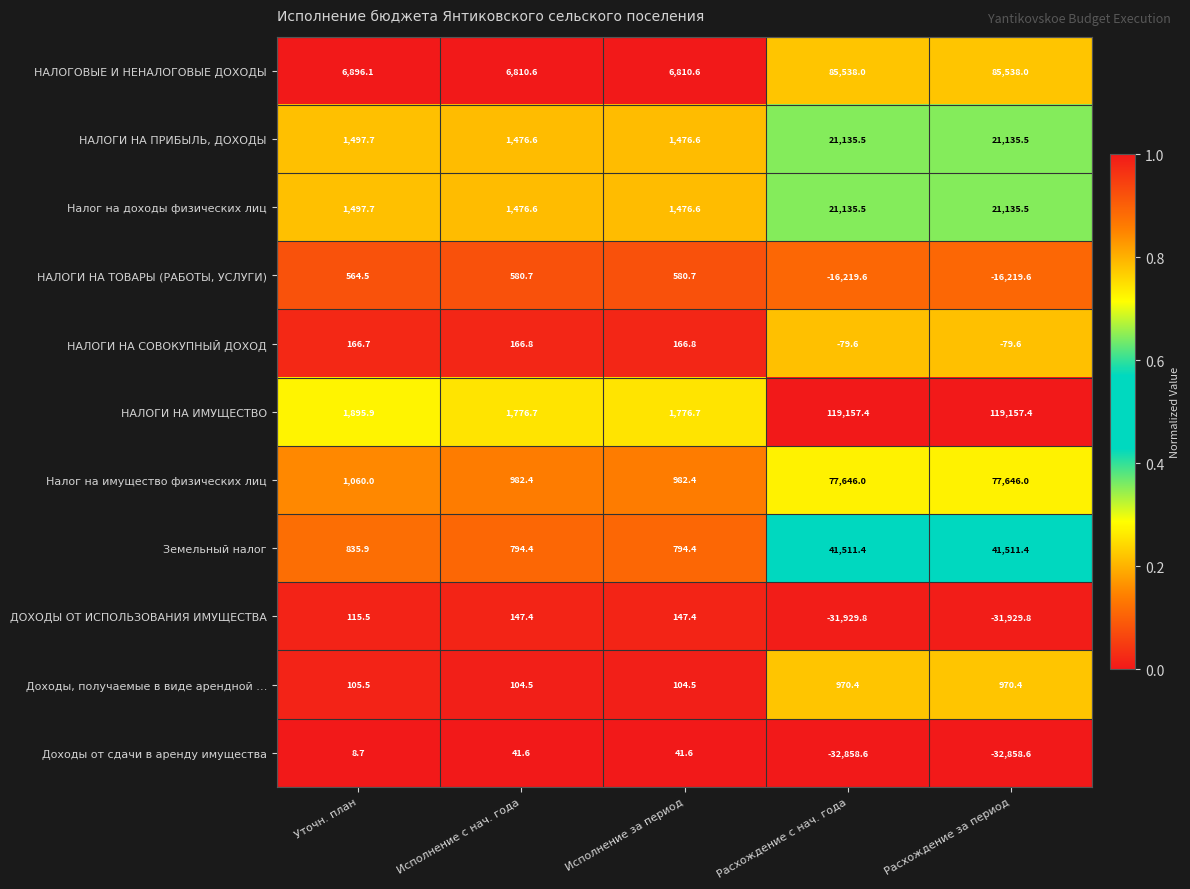

What is the greatest value displayed?

119157.4